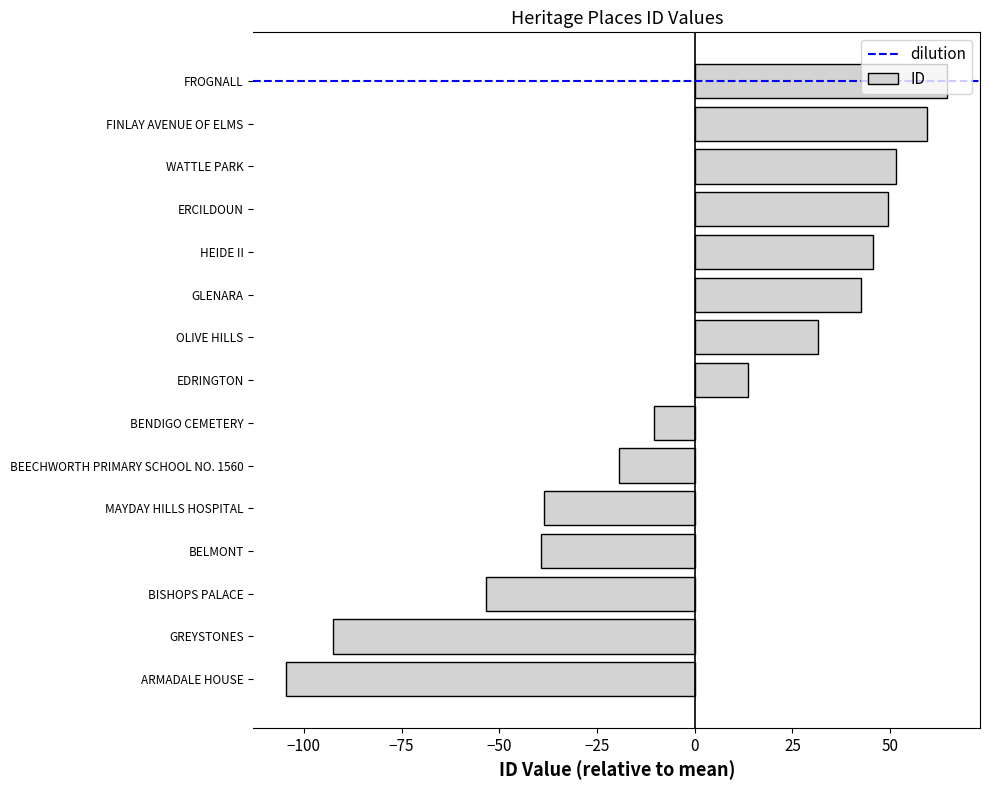

Between BENDIGO CEMETERY and BELMONT, which is larger?

BENDIGO CEMETERY